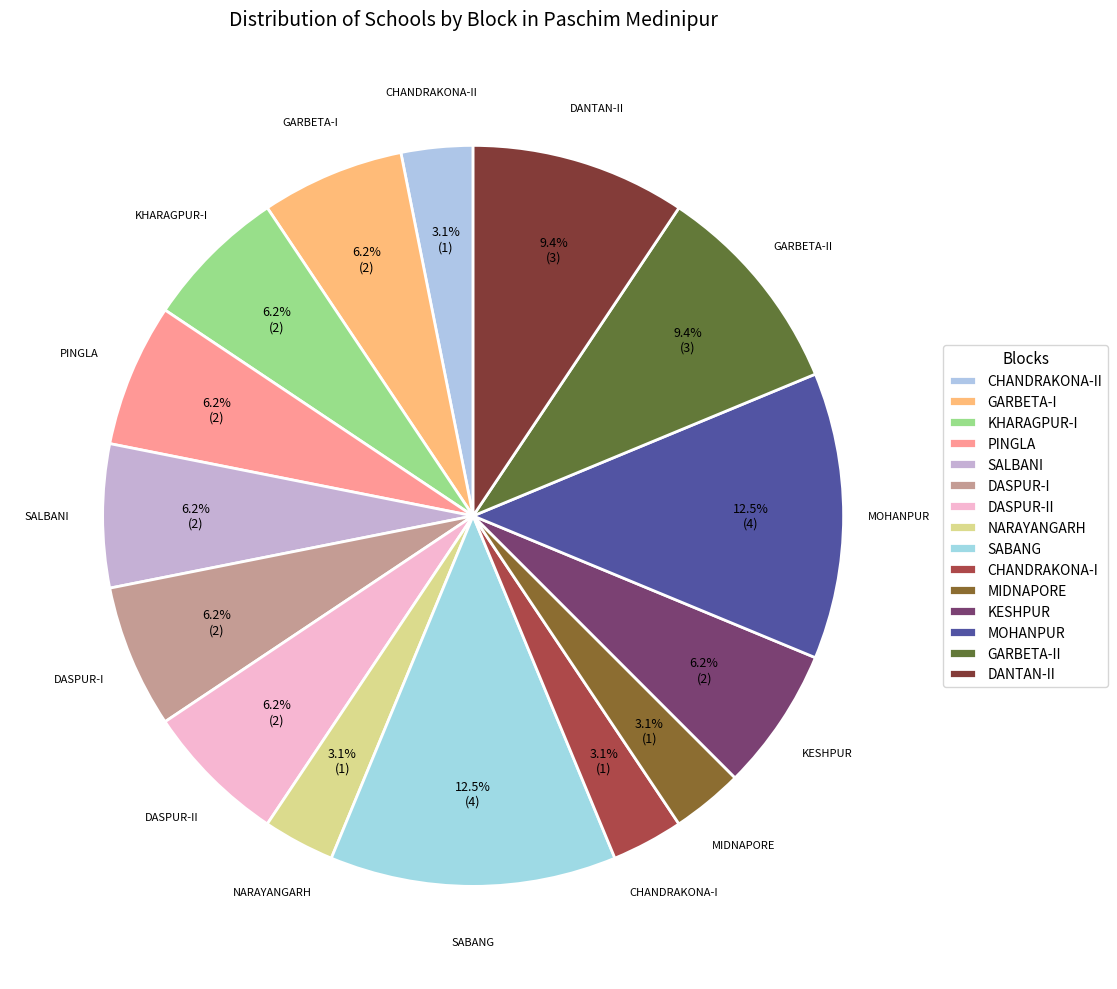

Does CHANDRAKONA-I account for over 50% of the chart?

No